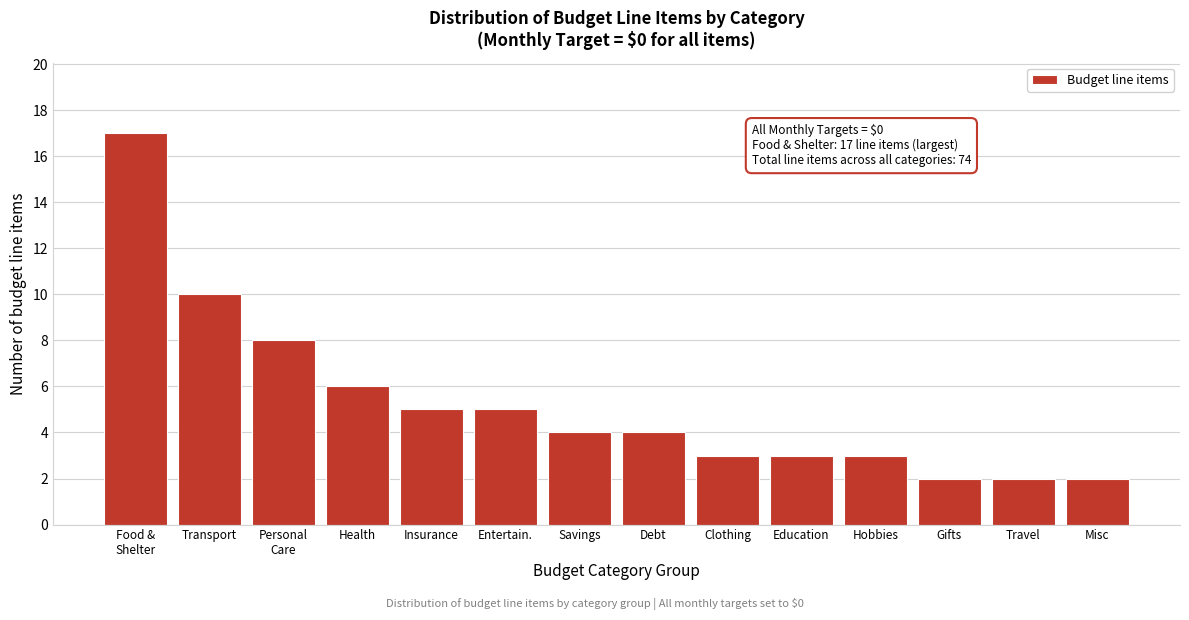

Reading right to left, extract all data points from this chart.

2	2	2	3	3	3	4	4	5	5	6	8	10	17